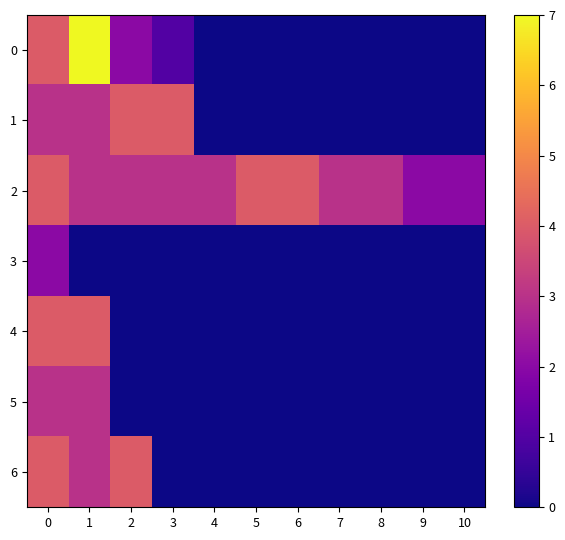

Reading left to right, what are all the values shown in this chart?

0: 0=4	1=7	2=2	3=1	4=0	5=0	6=0	7=0	8=0	9=0	10=0
1: 0=3	1=3	2=4	3=4	4=0	5=0	6=0	7=0	8=0	9=0	10=0
2: 0=4	1=3	2=3	3=3	4=3	5=4	6=4	7=3	8=3	9=2	10=2
3: 0=2	1=0	2=0	3=0	4=0	5=0	6=0	7=0	8=0	9=0	10=0
4: 0=4	1=4	2=0	3=0	4=0	5=0	6=0	7=0	8=0	9=0	10=0
5: 0=3	1=3	2=0	3=0	4=0	5=0	6=0	7=0	8=0	9=0	10=0
6: 0=4	1=3	2=4	3=0	4=0	5=0	6=0	7=0	8=0	9=0	10=0